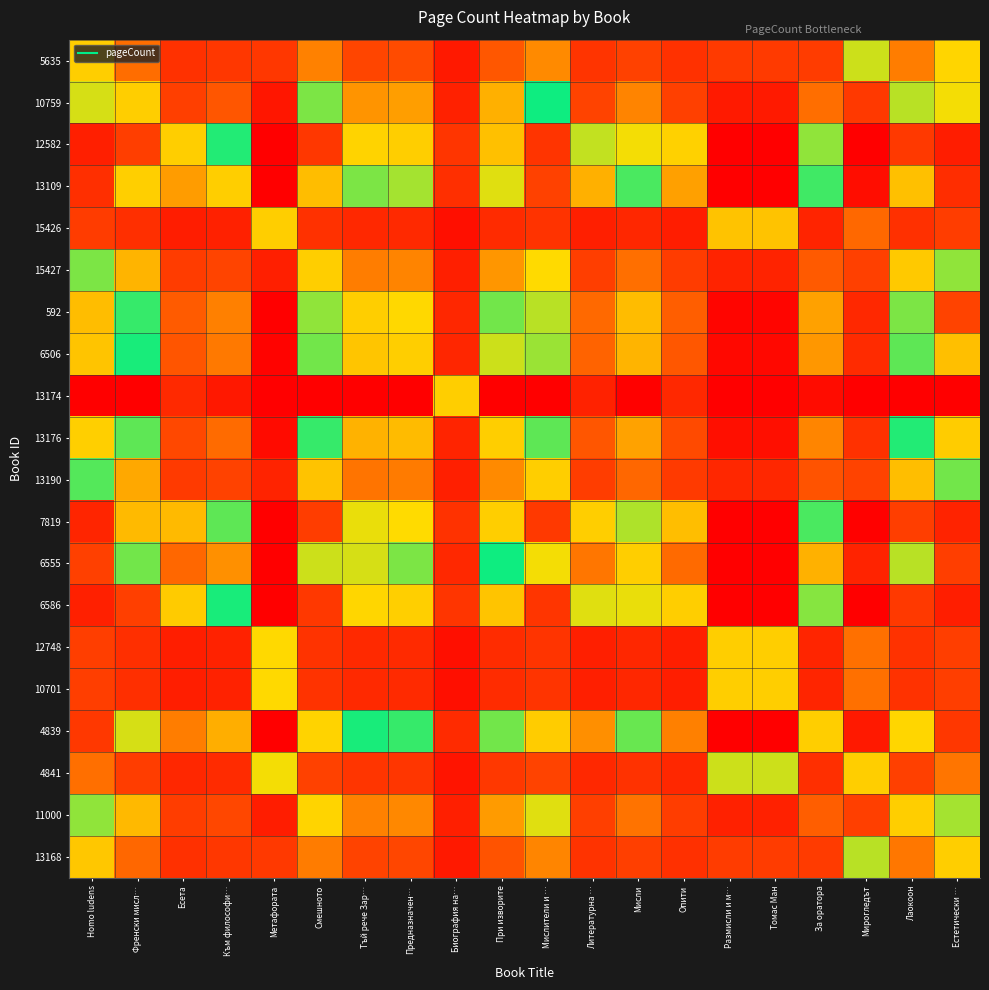

Reading left to right, extract all data points from this chart.

5635: Homo ludens=0.4	Френски мисл…=0.2	Есета=0.1	Към философи…=0.1	Метафората=0.8	Смешното=0.3	Тъй рече Зар…=0.2	Предназначен…=0.2	Биография на…=0.1	При изворите=0.2	Мислители и …=0.3	Литературна …=0.1	Мисли=0.1	Опити=0.1	Размисли и м…=0.8	Томас Ман=0.8	За оратора=0.1	Мирогледът=0.5	Лаокоон=0.3	Естетически …=0.4
10759: Homo ludens=0.5	Френски мисл…=0.4	Есета=0.1	Към философи…=0.2	Метафората=0.9	Смешното=0.5	Тъй рече Зар…=0.3	Предназначен…=0.3	Биография на…=0.1	При изворите=0.4	Мислители и …=0.5	Литературна …=0.1	Мисли=0.3	Опити=0.1	Размисли и м…=0.9	Томас Ман=0.9	За оратора=0.2	Мирогледът=0.8	Лаокоон=0.5	Естетически …=0.5
12582: Homo ludens=0.9	Френски мисл…=0.8	Есета=0.4	Към философи…=0.5	Метафората=1.0	Смешното=0.8	Тъй рече Зар…=0.6	Предназначен…=0.6	Биография на…=0.1	При изворите=0.6	Мислители и …=0.8	Литературна …=0.5	Мисли=0.5	Опити=0.4	Размисли и м…=1.0	Томас Ман=1.0	За оратора=0.5	Мирогледът=1.0	Лаокоон=0.8	Естетически …=0.9
13109: Homo ludens=0.9	Френски мисл…=0.6	Есета=0.3	Към философи…=0.4	Метафората=1.0	Смешното=0.6	Тъй рече Зар…=0.5	Предназначен…=0.5	Биография на…=0.1	При изворите=0.5	Мислители и …=0.8	Литературна …=0.4	Мисли=0.5	Опити=0.3	Размисли и м…=1.0	Томас Ман=1.0	За оратора=0.5	Мирогледът=1.0	Лаокоон=0.6	Естетически …=0.9
15426: Homo ludens=0.1	Френски мисл…=0.1	Есета=0.1	Към философи…=0.1	Метафората=0.4	Смешното=0.1	Тъй рече Зар…=0.1	Предназначен…=0.1	Биография на…=0.0	При изворите=0.1	Мислители и …=0.1	Литературна …=0.1	Мисли=0.1	Опити=0.1	Размисли и м…=0.4	Томас Ман=0.4	За оратора=0.1	Мирогледът=0.2	Лаокоон=0.1	Естетически …=0.1
15427: Homo ludens=0.5	Френски мисл…=0.4	Есета=0.1	Към философи…=0.2	Метафората=0.9	Смешното=0.4	Тъй рече Зар…=0.3	Предназначен…=0.3	Биография на…=0.1	При изворите=0.3	Мислители и …=0.4	Литературна …=0.1	Мисли=0.2	Опити=0.1	Размисли и м…=0.9	Томас Ман=0.9	За оратора=0.2	Мирогледът=0.8	Лаокоон=0.4	Естетически …=0.5
592: Homo ludens=0.6	Френски мисл…=0.5	Есета=0.2	Към философи…=0.3	Метафората=1.0	Смешното=0.5	Тъй рече Зар…=0.4	Предназначен…=0.4	Биография на…=0.1	При изворите=0.5	Мислители и …=0.5	Литературна …=0.2	Мисли=0.4	Опити=0.2	Размисли и м…=1.0	Томас Ман=1.0	За оратора=0.3	Мирогледът=0.9	Лаокоон=0.5	Естетически …=0.8
6506: Homo ludens=0.6	Френски мисл…=0.5	Есета=0.2	Към философи…=0.3	Метафората=1.0	Смешното=0.5	Тъй рече Зар…=0.4	Предназначен…=0.4	Биография на…=0.1	При изворите=0.5	Мислители и …=0.5	Литературна …=0.2	Мисли=0.4	Опити=0.2	Размисли и м…=1.0	Томас Ман=1.0	За оратора=0.3	Мирогледът=0.9	Лаокоон=0.5	Естетически …=0.6
13174: Homo ludens=1.0	Френски мисл…=1.0	Есета=0.9	Към философи…=0.9	Метафората=1.0	Смешното=1.0	Тъй рече Зар…=1.0	Предназначен…=1.0	Биография на…=0.4	При изворите=1.0	Мислители и …=1.0	Литературна …=0.9	Мисли=1.0	Опити=0.9	Размисли и м…=1.0	Томас Ман=1.0	За оратора=1.0	Мирогледът=1.0	Лаокоон=1.0	Естетически …=1.0
13176: Homo ludens=0.6	Френски мисл…=0.5	Есета=0.2	Към философи…=0.2	Метафората=1.0	Смешното=0.5	Тъй рече Зар…=0.4	Предназначен…=0.4	Биография на…=0.1	При изворите=0.4	Мислители и …=0.5	Литературна …=0.2	Мисли=0.3	Опити=0.2	Размисли и м…=1.0	Томас Ман=1.0	За оратора=0.3	Мирогледът=0.9	Лаокоон=0.5	Естетически …=0.6
13190: Homo ludens=0.5	Френски мисл…=0.4	Есета=0.1	Към философи…=0.1	Метафората=0.9	Смешното=0.4	Тъй рече Зар…=0.3	Предназначен…=0.3	Биография на…=0.1	При изворите=0.3	Мислители и …=0.4	Литературна …=0.1	Мисли=0.2	Опити=0.1	Размисли и м…=0.9	Томас Ман=0.9	За оратора=0.2	Мирогледът=0.8	Лаокоон=0.4	Естетически …=0.5
7819: Homo ludens=0.9	Френски мисл…=0.6	Есета=0.4	Към философи…=0.5	Метафората=1.0	Смешното=0.8	Тъй рече Зар…=0.5	Предназначен…=0.6	Биография на…=0.1	При изворите=0.6	Мислители и …=0.8	Литературна …=0.4	Мисли=0.5	Опити=0.4	Размисли и м…=1.0	Томас Ман=1.0	За оратора=0.5	Мирогледът=1.0	Лаокоон=0.8	Естетически …=0.9
6555: Homo ludens=0.8	Френски мисл…=0.5	Есета=0.2	Към философи…=0.3	Метафората=1.0	Смешното=0.5	Тъй рече Зар…=0.5	Предназначен…=0.5	Биография на…=0.1	При изворите=0.5	Мислители и …=0.5	Литературна …=0.3	Мисли=0.4	Опити=0.2	Размисли и м…=1.0	Томас Ман=1.0	За оратора=0.4	Мирогледът=0.9	Лаокоон=0.5	Естетически …=0.8
6586: Homo ludens=0.9	Френски мисл…=0.8	Есета=0.4	Към философи…=0.5	Метафората=1.0	Смешното=0.8	Тъй рече Зар…=0.6	Предназначен…=0.6	Биография на…=0.1	При изворите=0.6	Мислители и …=0.8	Литературна …=0.5	Мисли=0.5	Опити=0.4	Размисли и м…=1.0	Томас Ман=1.0	За оратора=0.5	Мирогледът=1.0	Лаокоон=0.8	Естетически …=0.9
12748: Homo ludens=0.1	Френски мисл…=0.1	Есета=0.1	Към философи…=0.1	Метафората=0.4	Смешното=0.1	Тъй рече Зар…=0.1	Предназначен…=0.1	Биография на…=0.0	При изворите=0.1	Мислители и …=0.1	Литературна …=0.1	Мисли=0.1	Опити=0.1	Размисли и м…=0.4	Томас Ман=0.4	За оратора=0.1	Мирогледът=0.2	Лаокоон=0.1	Естетически …=0.1
10701: Homo ludens=0.1	Френски мисл…=0.1	Есета=0.1	Към философи…=0.1	Метафората=0.4	Смешното=0.1	Тъй рече Зар…=0.1	Предназначен…=0.1	Биография на…=0.0	При изворите=0.1	Мислители и …=0.1	Литературна …=0.1	Мисли=0.1	Опити=0.1	Размисли и м…=0.4	Томас Ман=0.4	За оратора=0.1	Мирогледът=0.2	Лаокоон=0.1	Естетически …=0.1
4839: Homo ludens=0.8	Френски мисл…=0.5	Есета=0.3	Към философи…=0.4	Метафората=1.0	Смешното=0.6	Тъй рече Зар…=0.5	Предназначен…=0.5	Биография на…=0.1	При изворите=0.5	Мислители и …=0.6	Литературна …=0.3	Мисли=0.5	Опити=0.3	Размисли и м…=1.0	Томас Ман=1.0	За оратора=0.4	Мирогледът=0.9	Лаокоон=0.6	Естетически …=0.8
4841: Homo ludens=0.2	Френски мисл…=0.1	Есета=0.1	Към философи…=0.1	Метафората=0.5	Смешното=0.1	Тъй рече Зар…=0.1	Предназначен…=0.1	Биография на…=0.0	При изворите=0.1	Мислители и …=0.1	Литературна …=0.1	Мисли=0.1	Опити=0.1	Размисли и м…=0.5	Томас Ман=0.5	За оратора=0.1	Мирогледът=0.4	Лаокоон=0.1	Естетически …=0.3
11000: Homo ludens=0.5	Френски мисл…=0.4	Есета=0.1	Към философи…=0.2	Метафората=0.9	Смешното=0.4	Тъй рече Зар…=0.3	Предназначен…=0.3	Биография на…=0.1	При изворите=0.3	Мислители и …=0.5	Литературна …=0.1	Мисли=0.3	Опити=0.1	Размисли и м…=0.9	Томас Ман=0.9	За оратора=0.2	Мирогледът=0.8	Лаокоон=0.4	Естетически …=0.5
13168: Homo ludens=0.4	Френски мисл…=0.2	Есета=0.1	Към философи…=0.1	Метафората=0.8	Смешното=0.3	Тъй рече Зар…=0.1	Предназначен…=0.2	Биография на…=0.1	При изворите=0.2	Мислители и …=0.3	Литературна …=0.1	Мисли=0.1	Опити=0.1	Размисли и м…=0.8	Томас Ман=0.8	За оратора=0.1	Мирогледът=0.5	Лаокоон=0.3	Естетически …=0.4